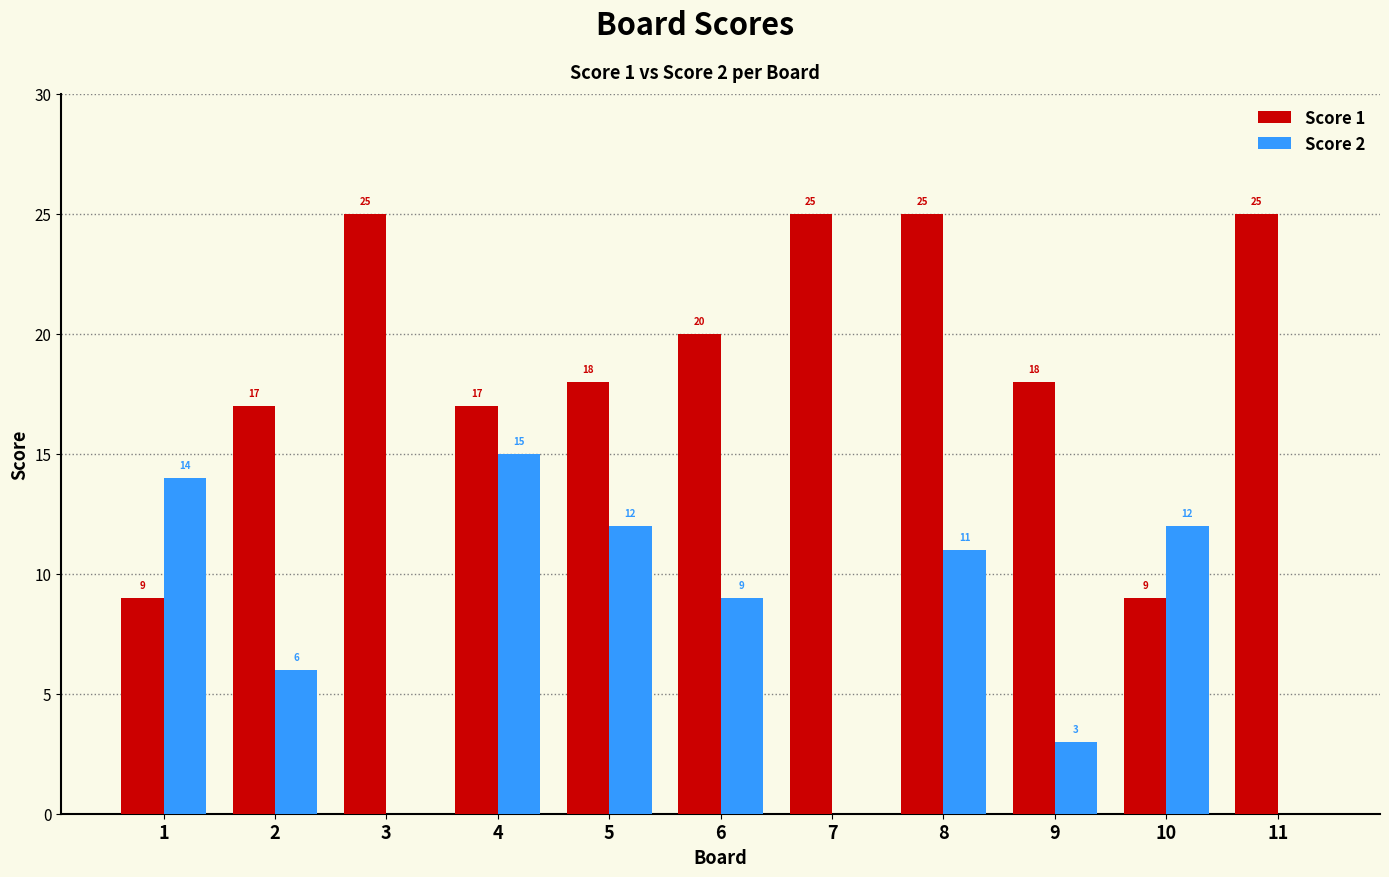

What is the highest value of the Score 1 series?

25